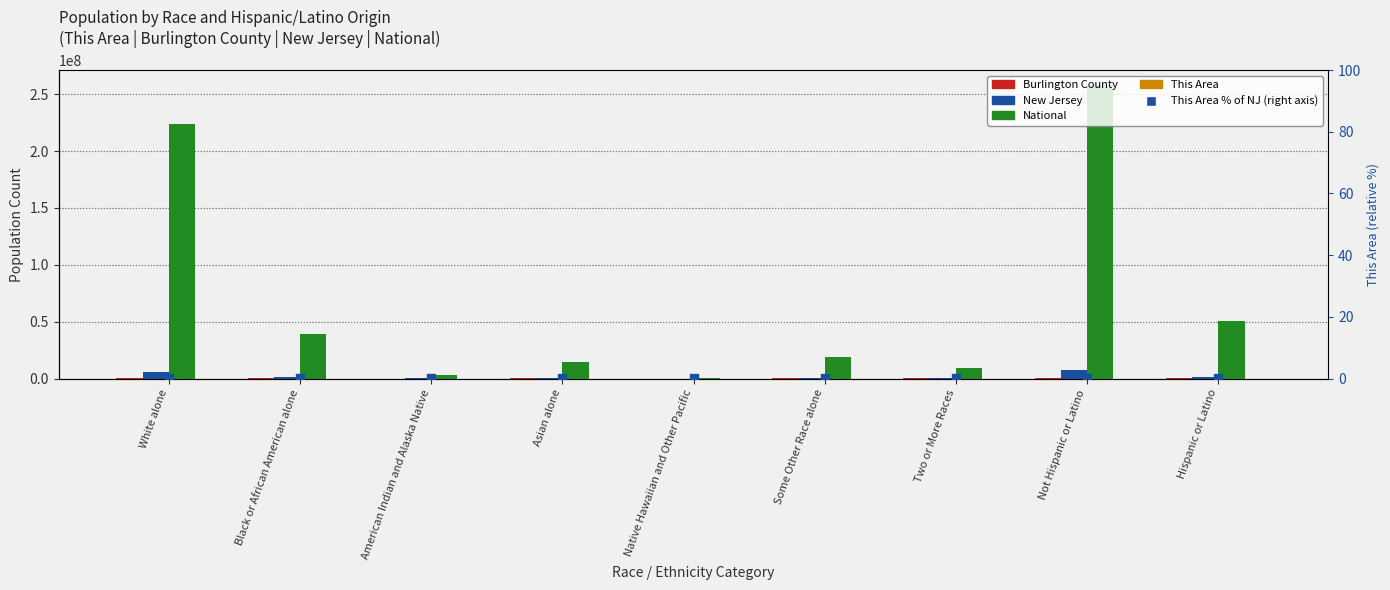

Which series contains the highest Y value?

National